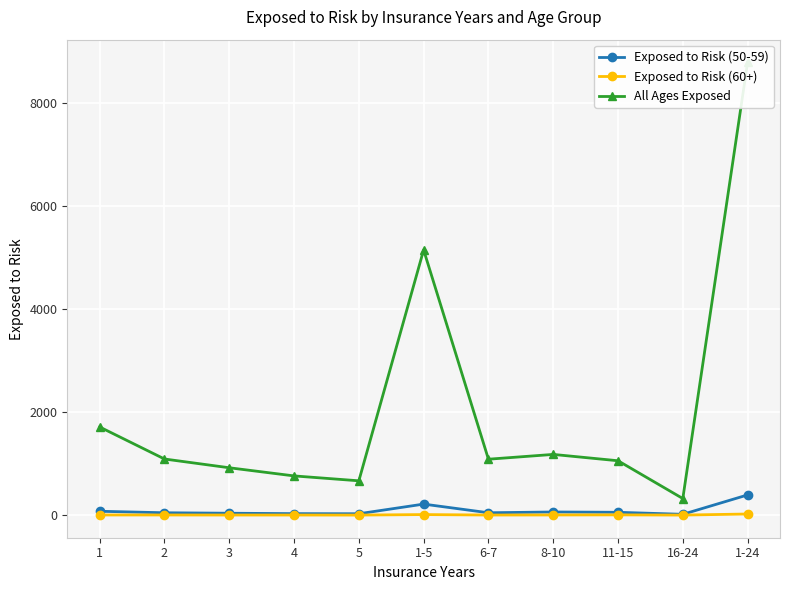

How many lines are shown in the chart?

3